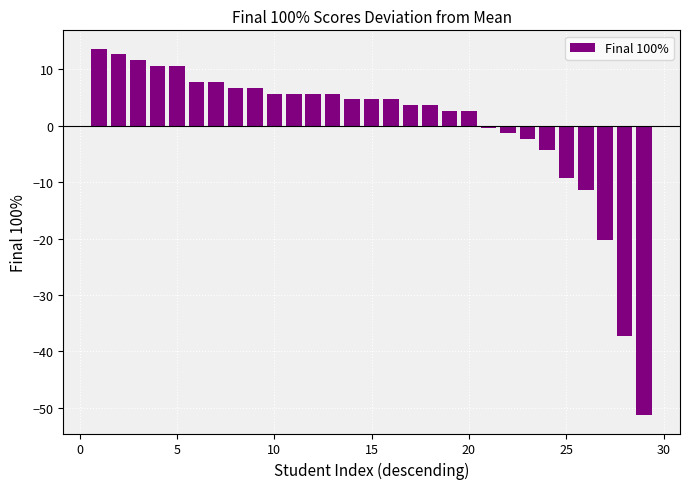

What is the difference between the maximum and minimum values?

65.0